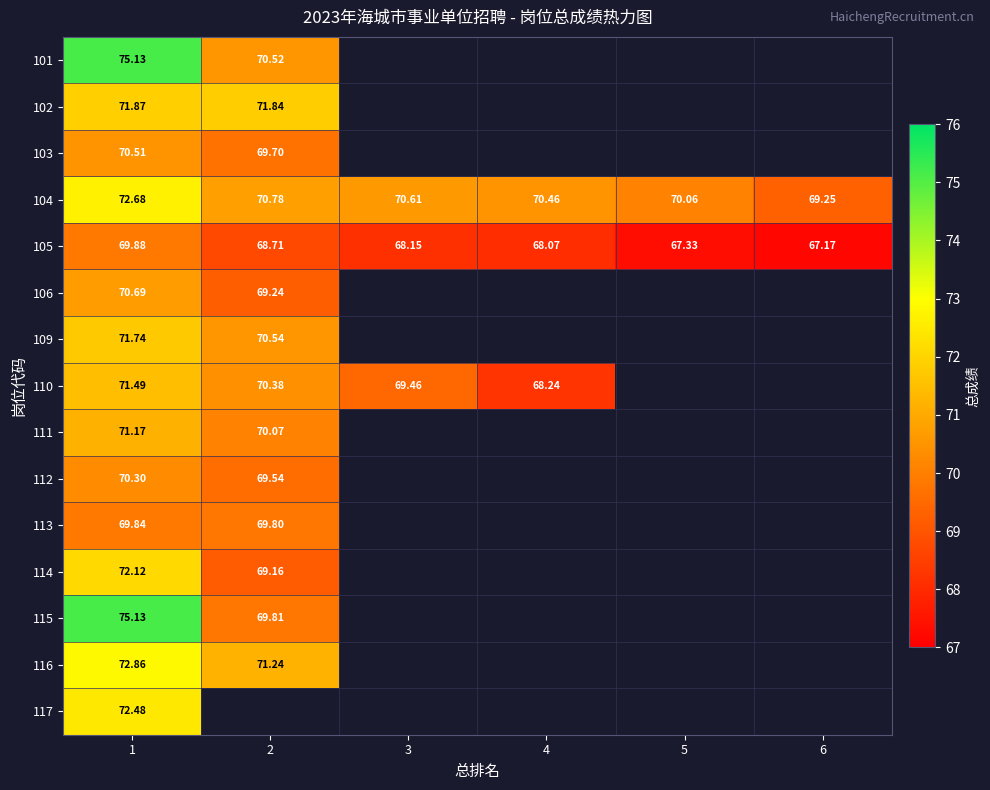

Between 4 and 5, which is larger?

4